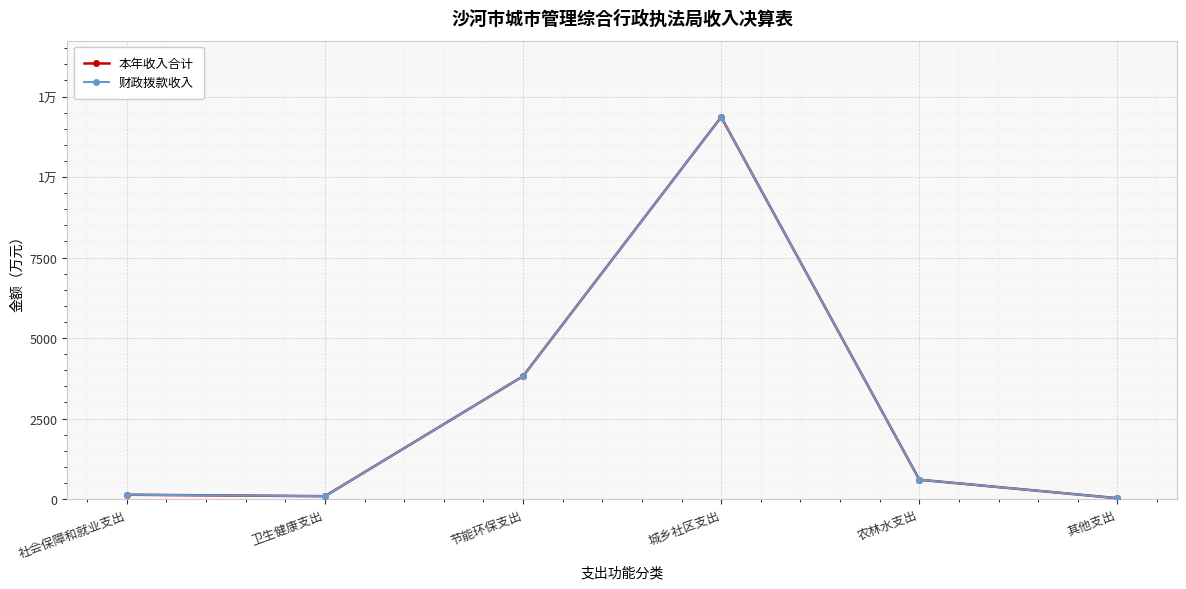

Is this an area chart (filled region under the line)?

No